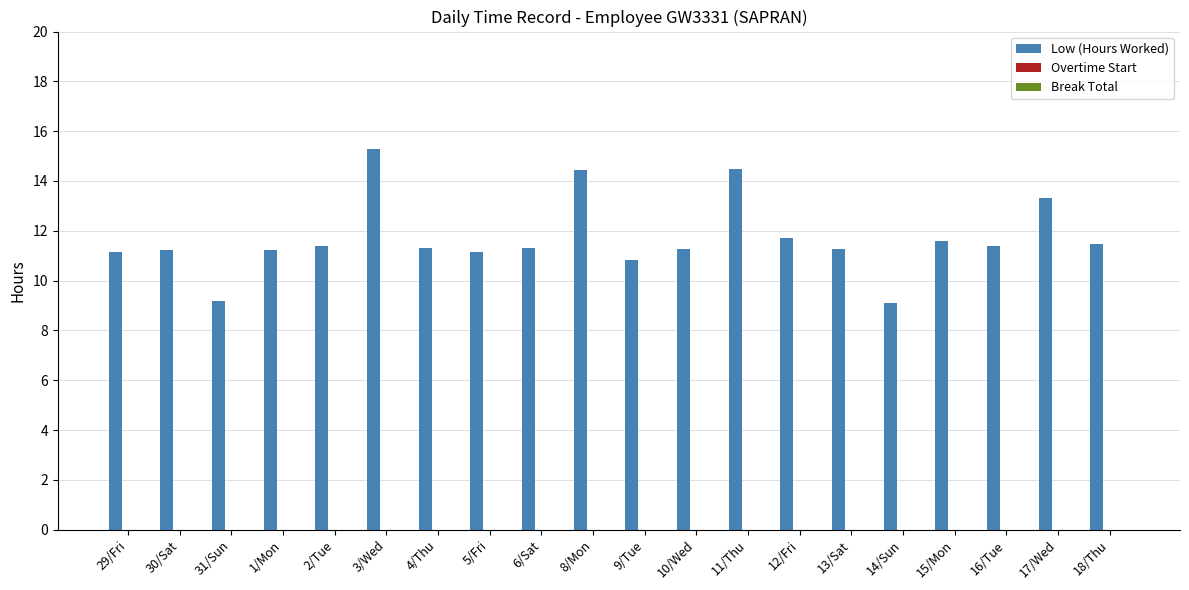

What is the ratio of the value at 17/Wed to the value at 8/Mon?

0.9